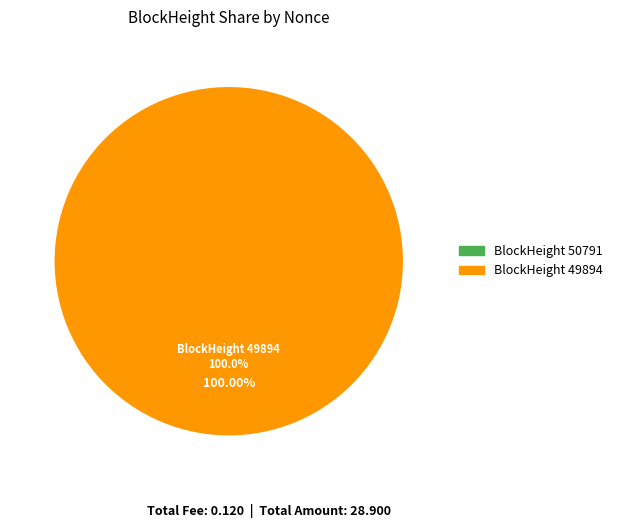

To the nearest percent, what is the difference between the 50791 and 49894 slice percentages?

100%